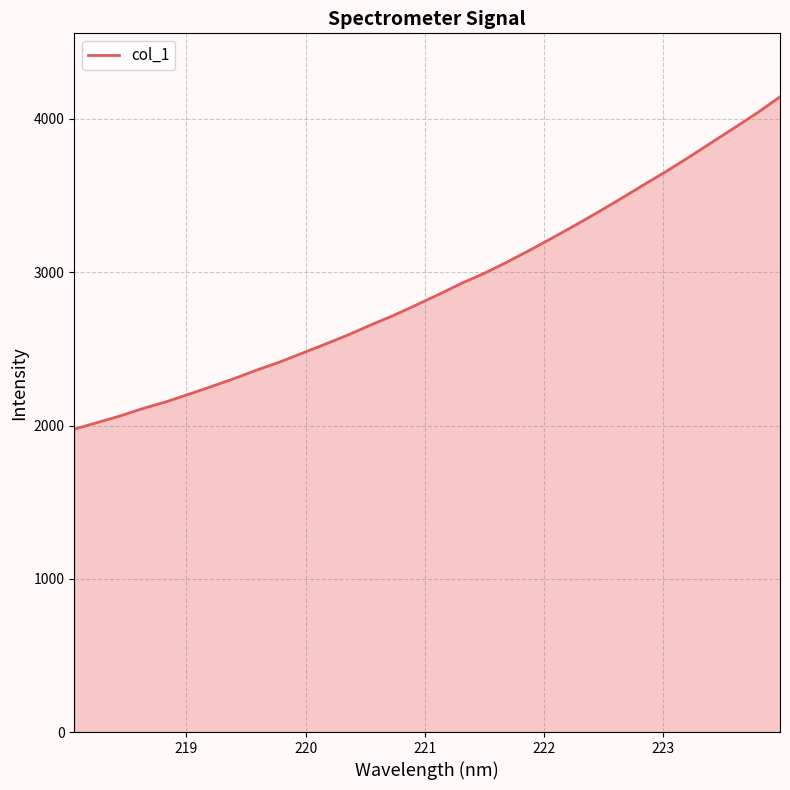

How many values exceed 2855?

16